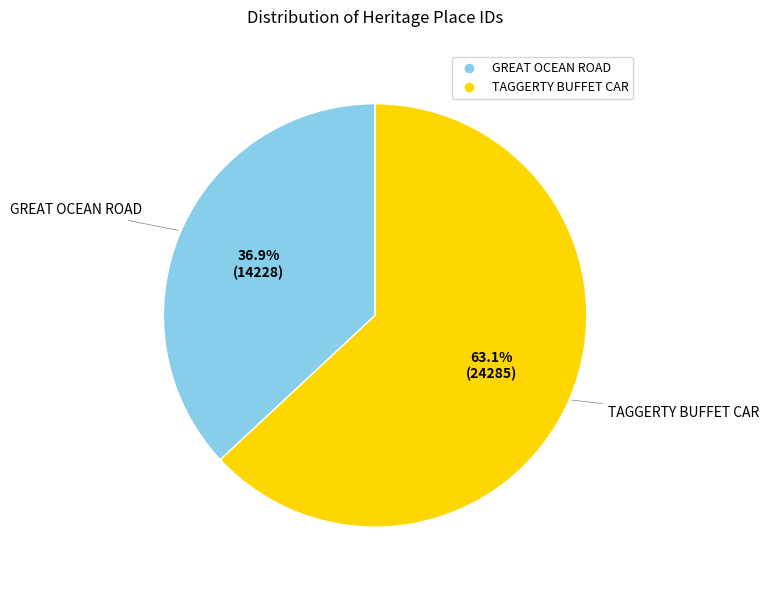

Which category has the biggest portion of the pie?

TAGGERTY BUFFET CAR